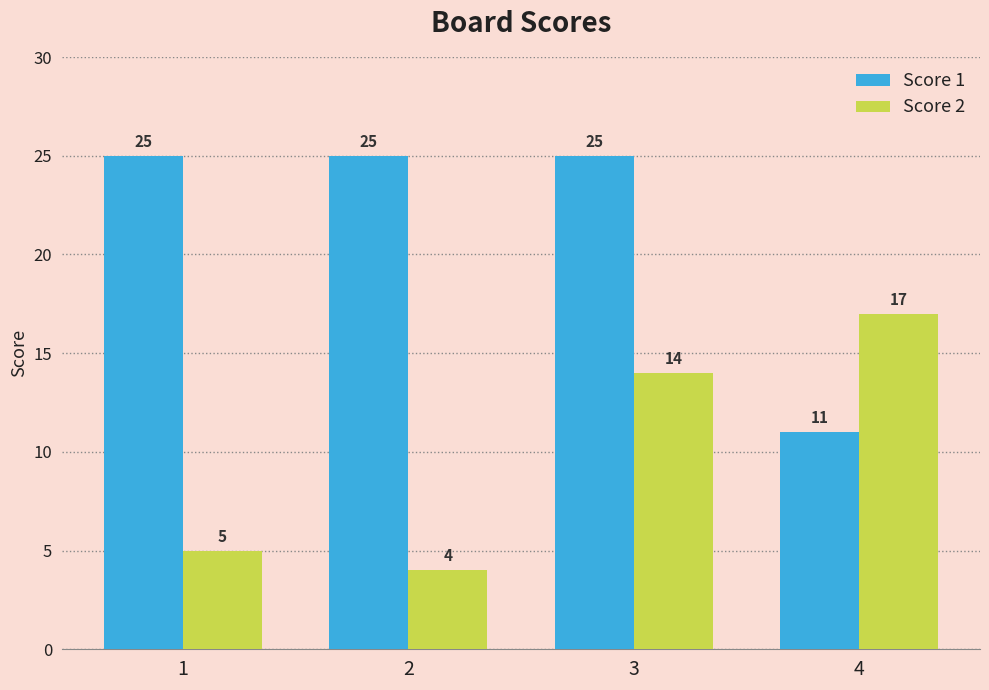

What are all the series names shown in the legend?

Score 1, Score 2